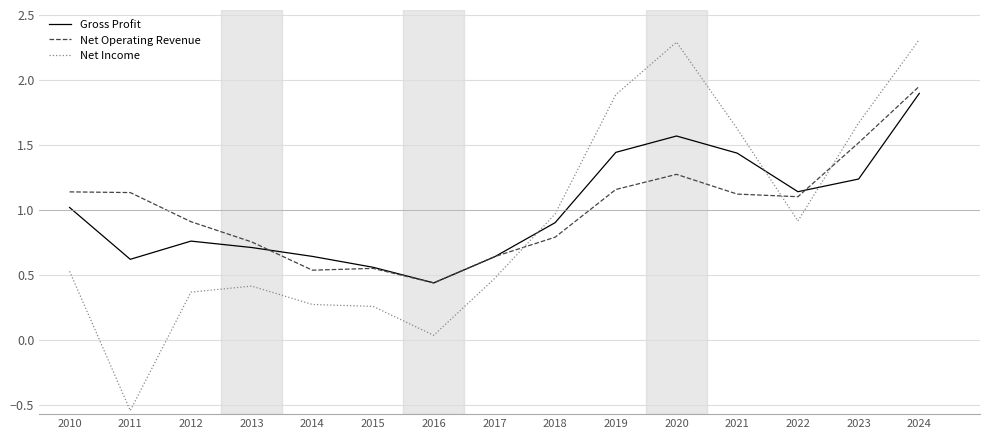

Which series changed the most between 2018 and 2021?

Net Income